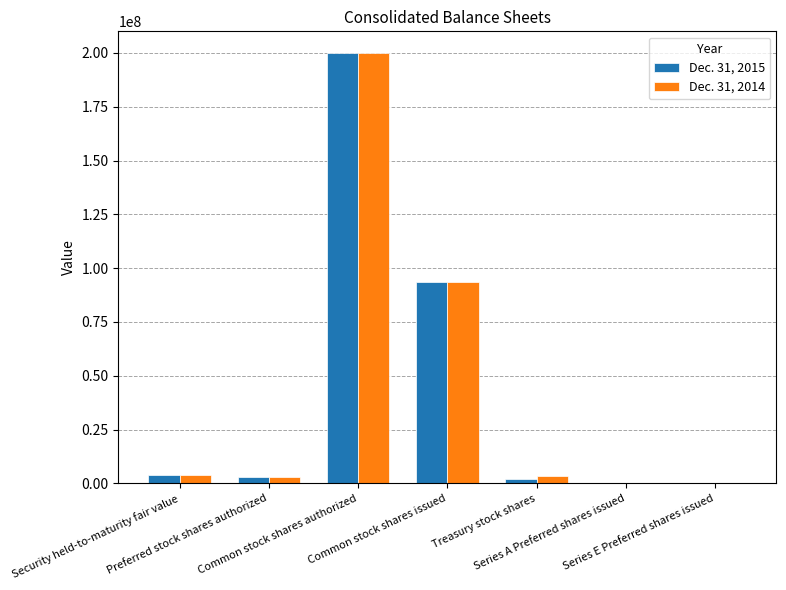

At which category does the chart reach its minimum across all series?

Series A Preferred shares issued